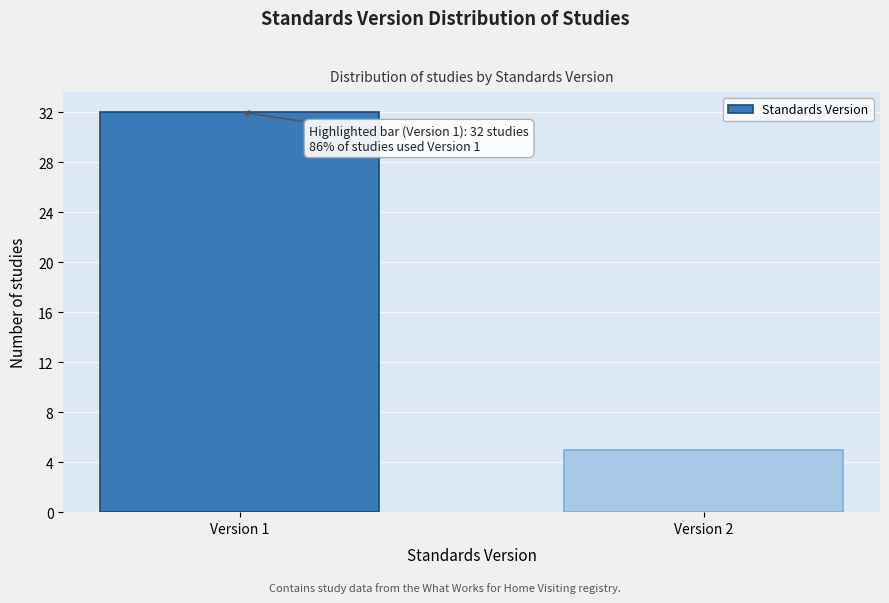

Reading left to right, what are all the values shown in this chart?

32	5